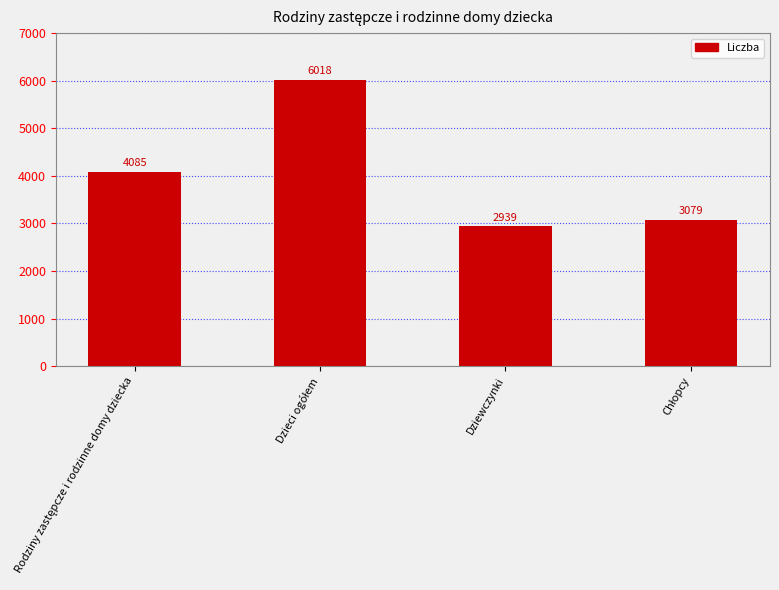

What is the difference between the maximum and minimum values?

3079